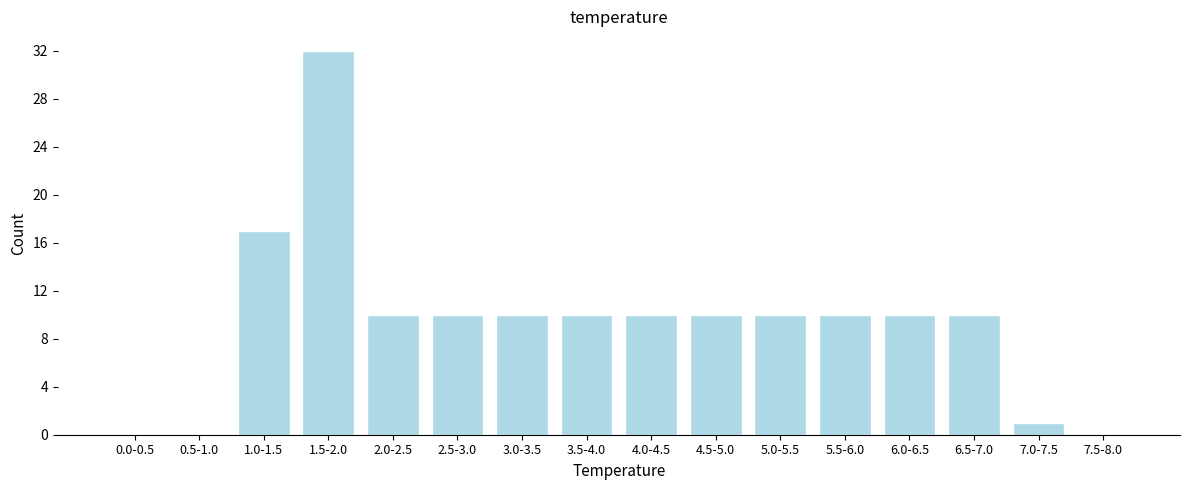

Reading right to left, transcribe all the data shown in this chart.

7.5-8.0=0	7.0-7.5=1	6.5-7.0=10	6.0-6.5=10	5.5-6.0=10	5.0-5.5=10	4.5-5.0=10	4.0-4.5=10	3.5-4.0=10	3.0-3.5=10	2.5-3.0=10	2.0-2.5=10	1.5-2.0=32	1.0-1.5=17	0.5-1.0=0	0.0-0.5=0